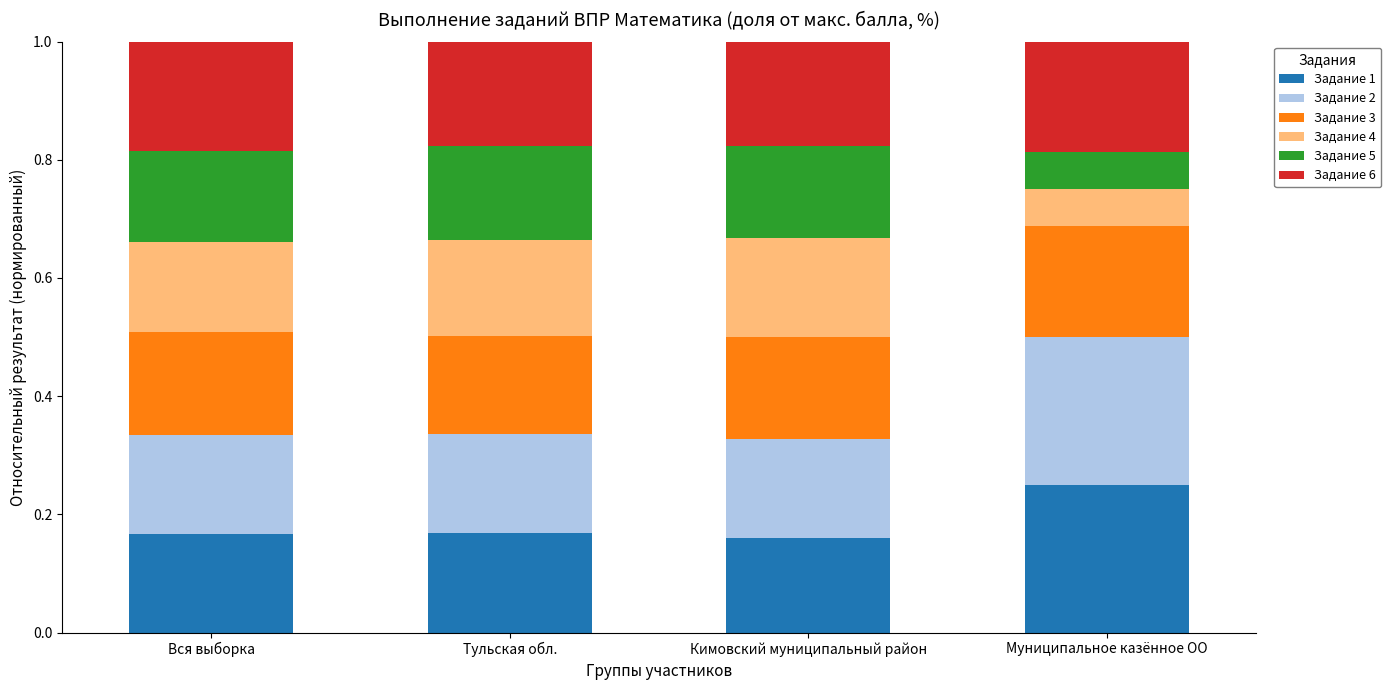

What is the total value across all series at Тульская обл.?

1.0